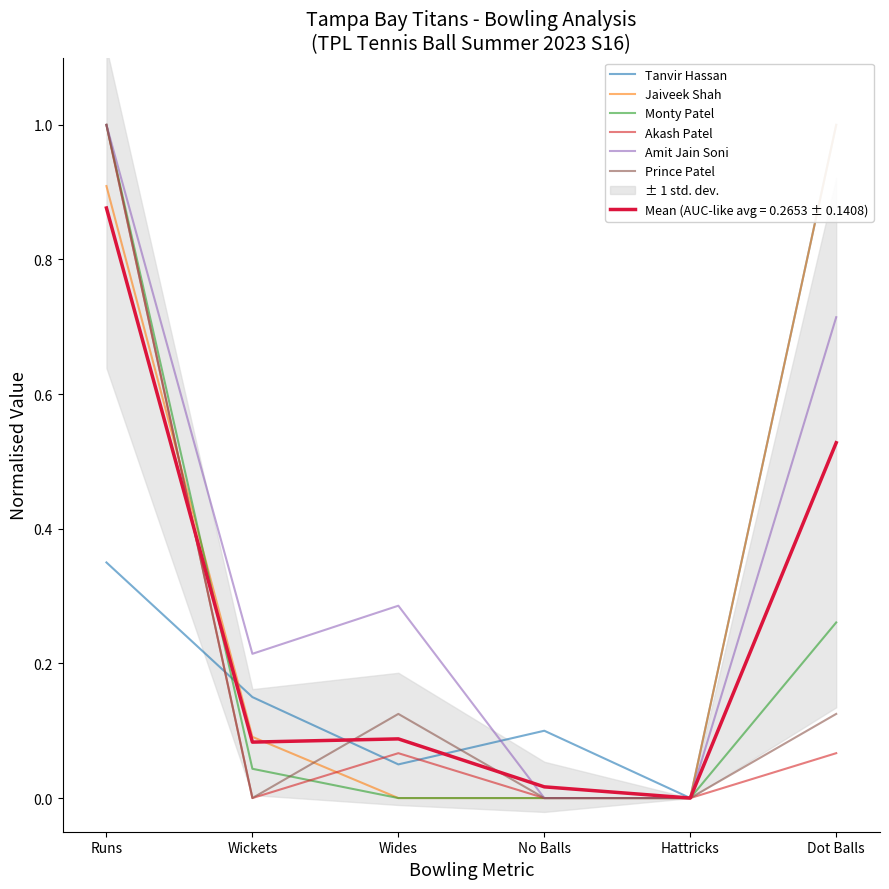

What is the difference between the highest and lowest values at Wides?

0.3